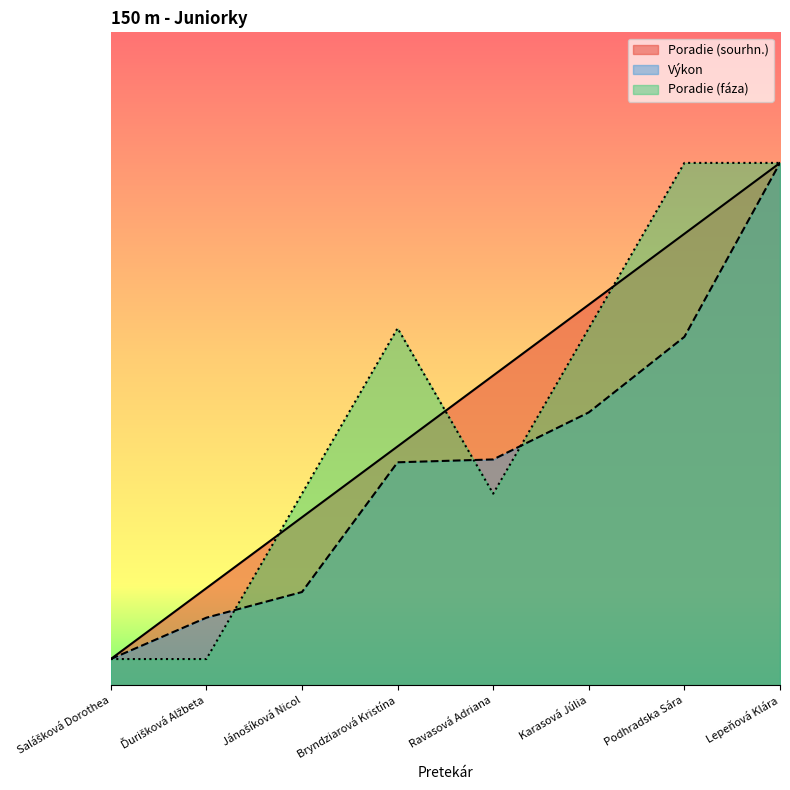

Is it true that Výkon equals 20.0 at Lepeňová Klára?

True